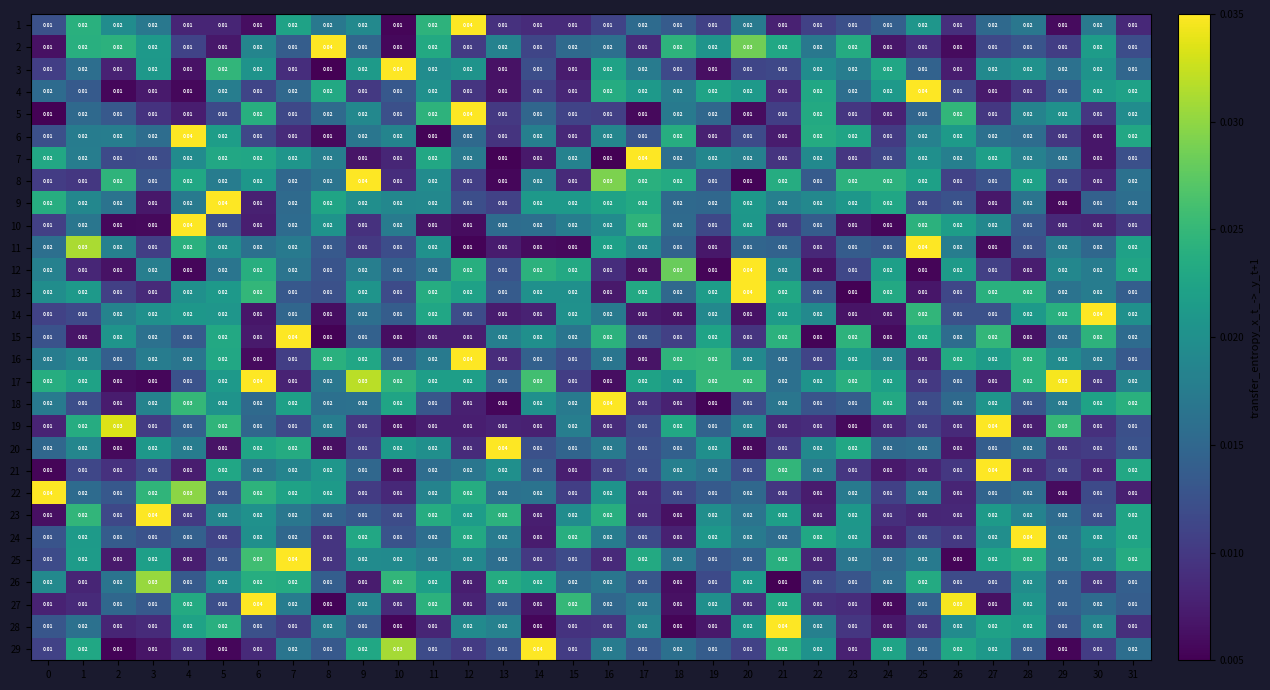

Is the value of 23 at 2 greater than the value of 12 at 15?

No